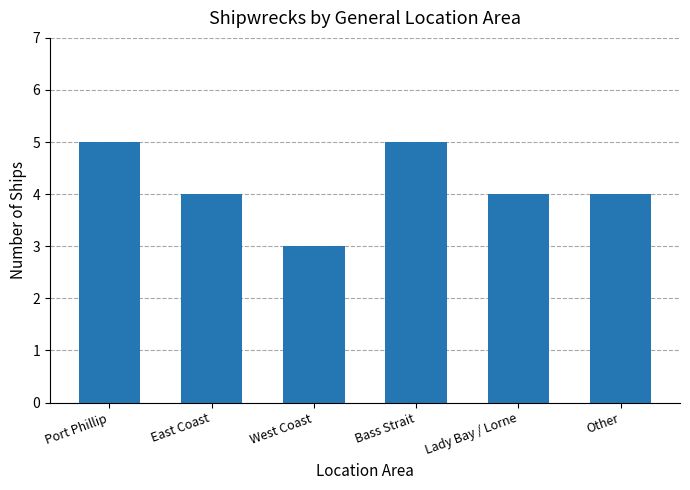

Between West Coast and East Coast, which is larger?

East Coast